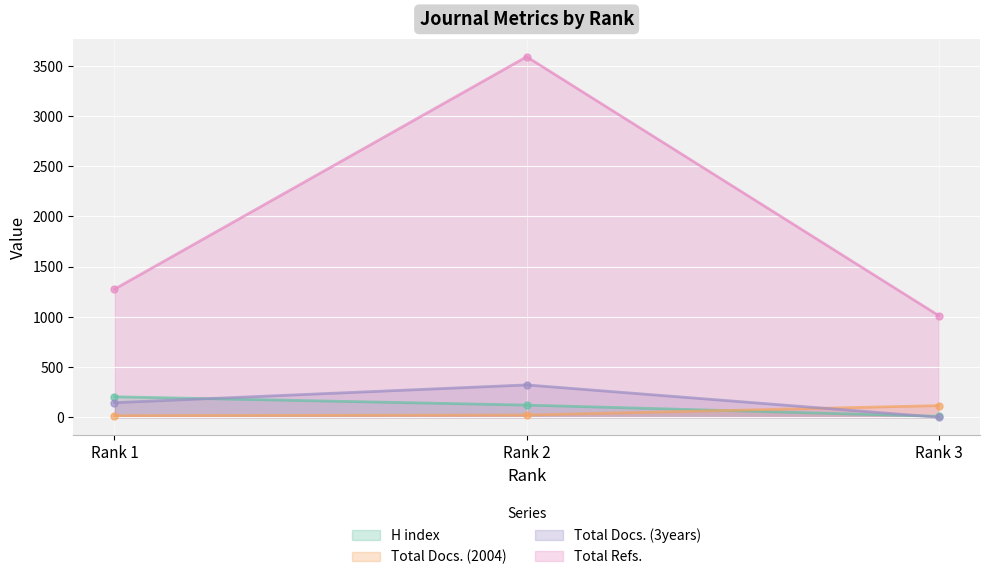

Reading left to right, extract all data points from this chart.

H index: 204	121	9
Total Docs. (2004): 16	22	116
Total Docs. (3years): 145	322	0
Total Refs.: 1276	3591	1012